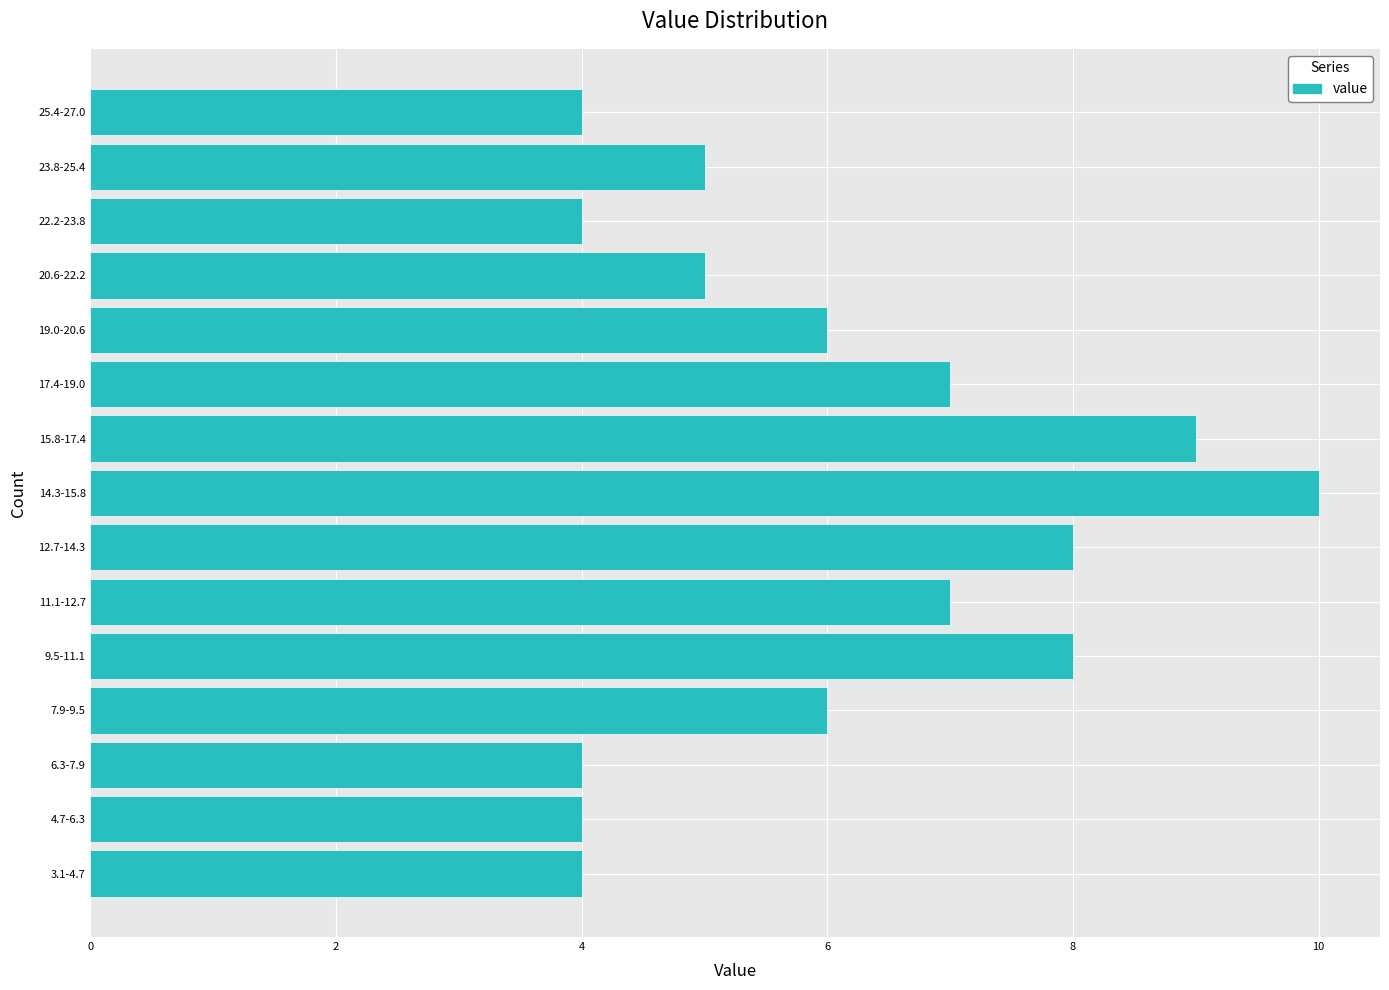

Reading bottom to top, transcribe all the data shown in this chart.

3.1-4.7=4	4.7-6.3=4	6.3-7.9=4	7.9-9.5=6	9.5-11.1=8	11.1-12.7=7	12.7-14.3=8	14.3-15.8=10	15.8-17.4=9	17.4-19.0=7	19.0-20.6=6	20.6-22.2=5	22.2-23.8=4	23.8-25.4=5	25.4-27.0=4